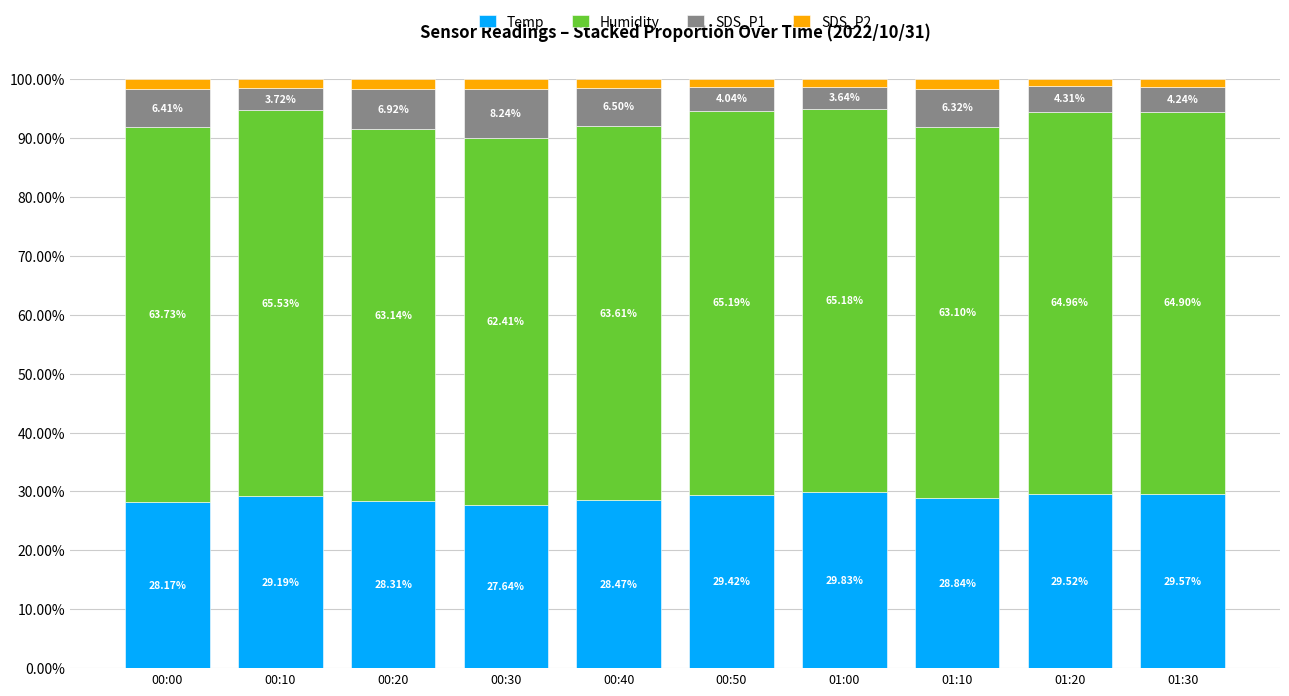

What is the sum of all Temp values?

289.0